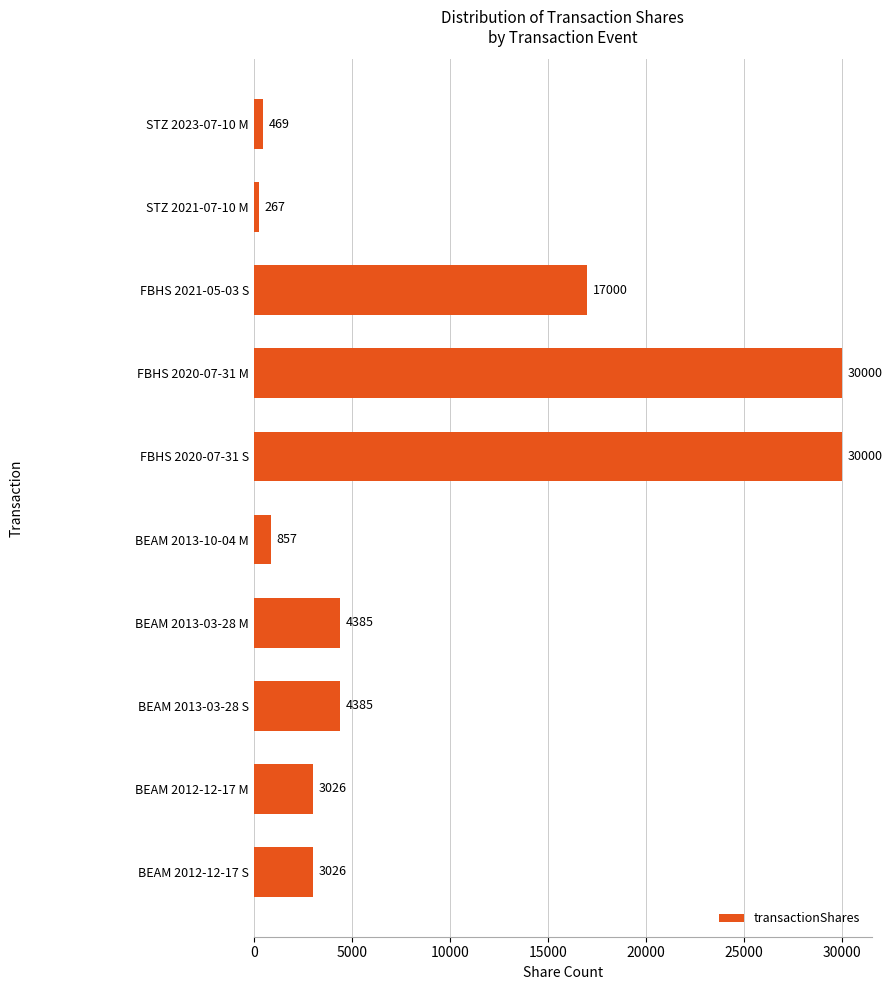

Are the bars horizontal?

Yes